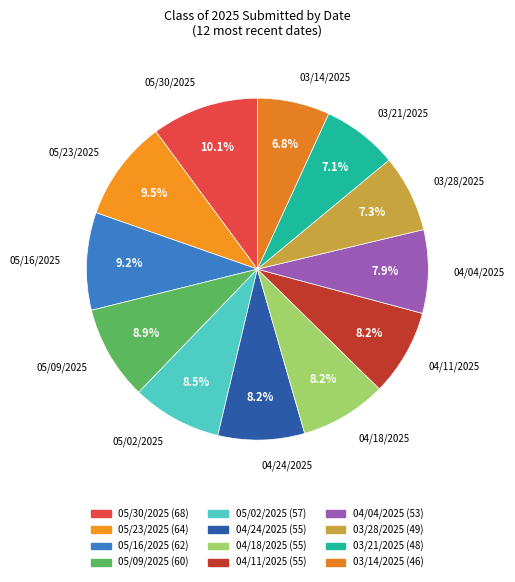

To the nearest percent, what is the difference between the 05/02/2025 and 05/23/2025 slice percentages?

1%